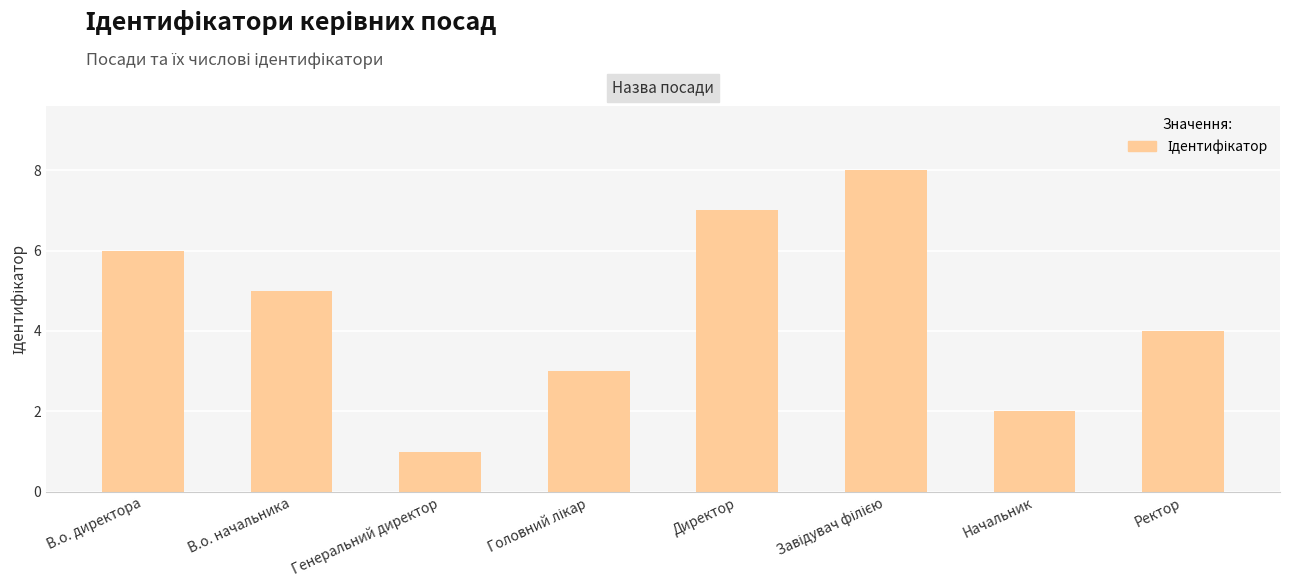

What is the difference between the values at Директор and Ректор?

3